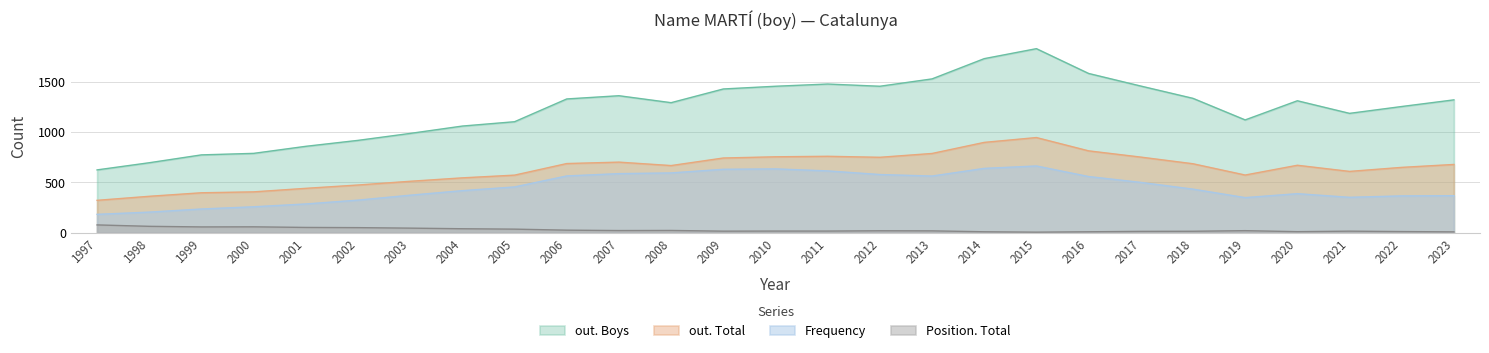

How many lines are shown in the chart?

4